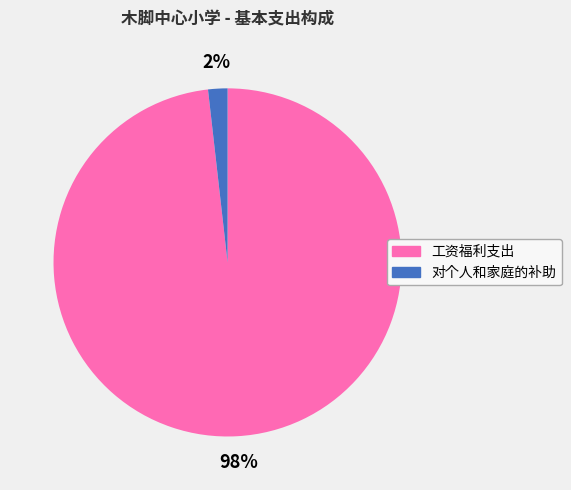

To the nearest percent, what is the average slice percentage?

50%